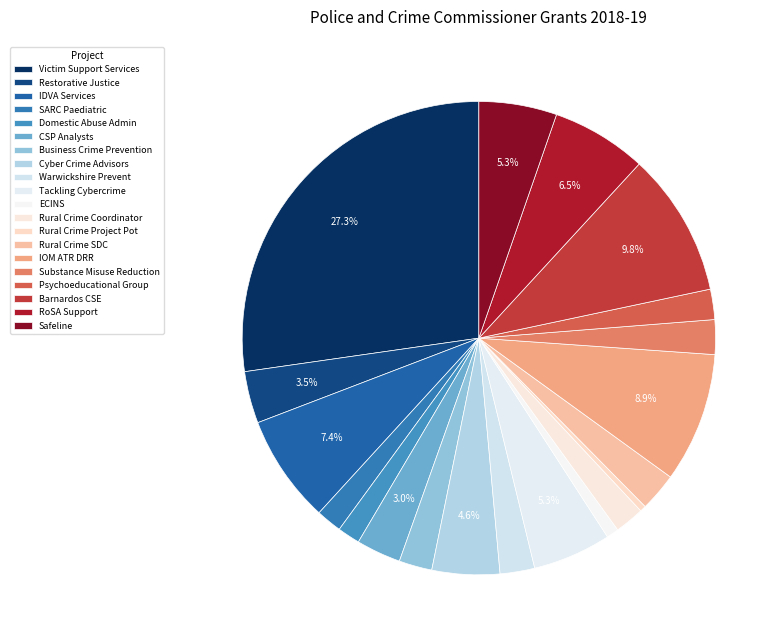

How many slices are in this pie chart?

20